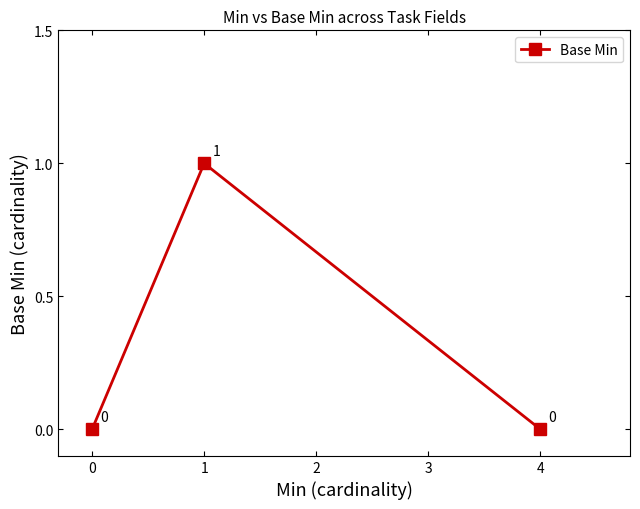

What is the sum of all values?

1